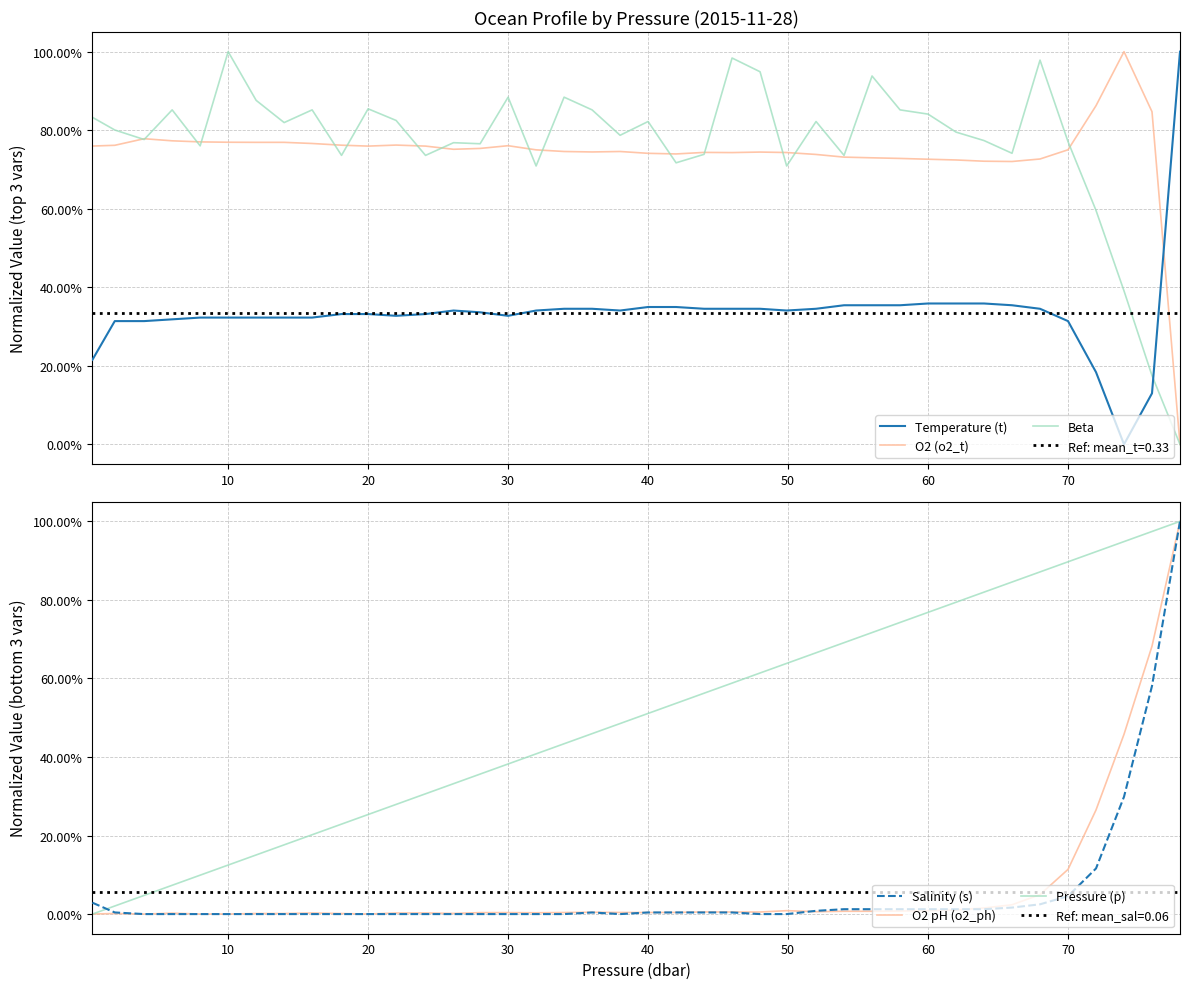

Count the number of categories in the chart.

40